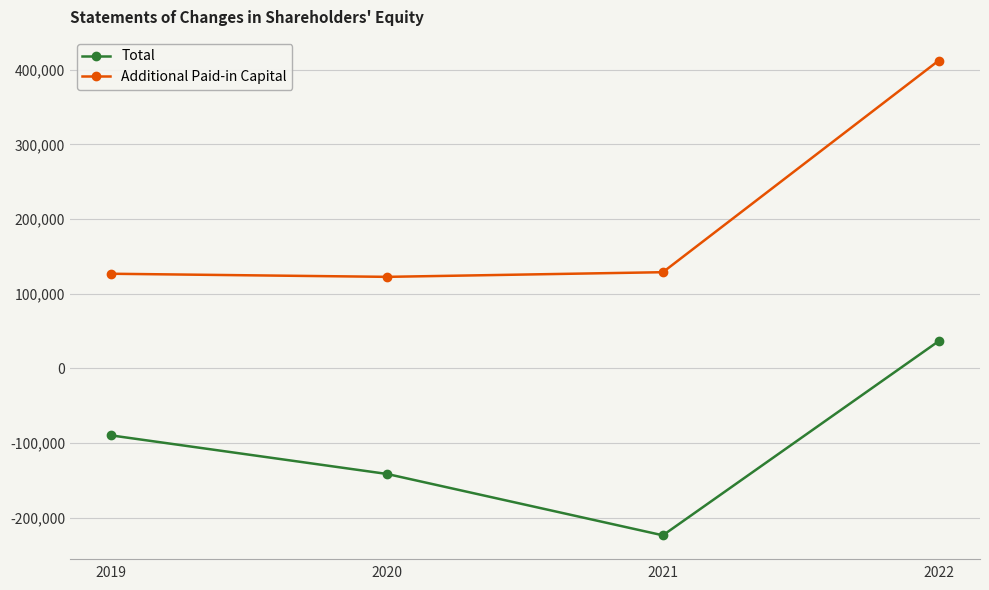

Is the value of Total at 2019 greater than the value of Additional Paid-in Capital at 2020?

No